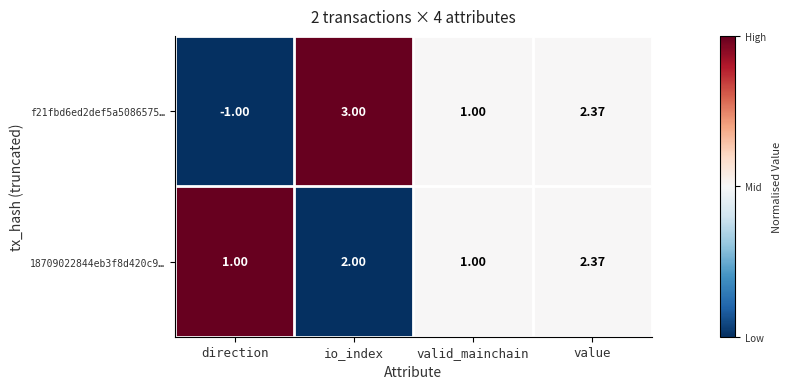

Which category has the highest value in the f21fbd6ed2def5a5086575… series?

io_index